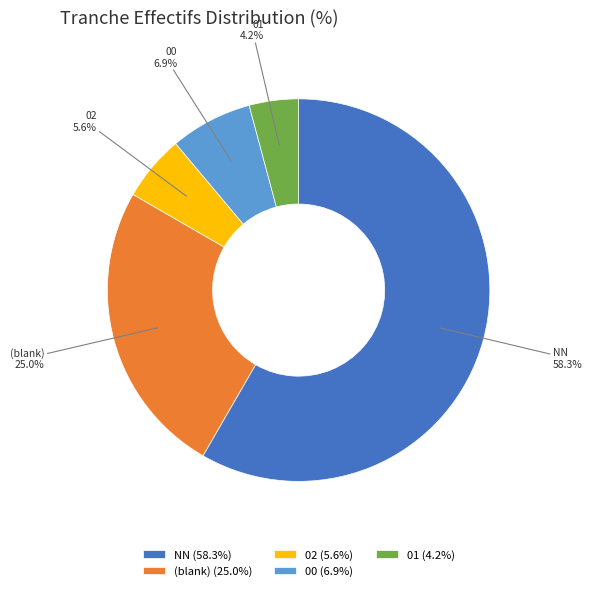

What is the total percentage of NN and (blank)?

83.3%